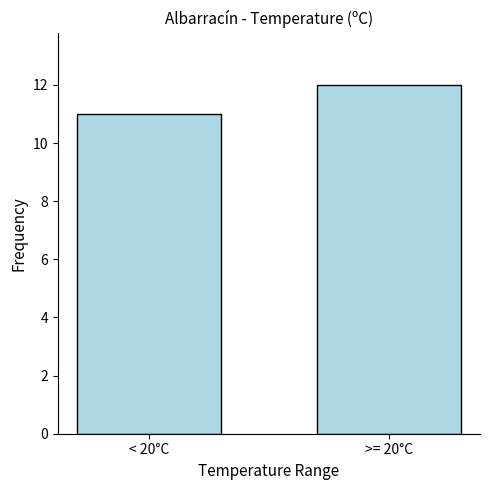

Which label corresponds to the largest value in the chart?

>= 20°C